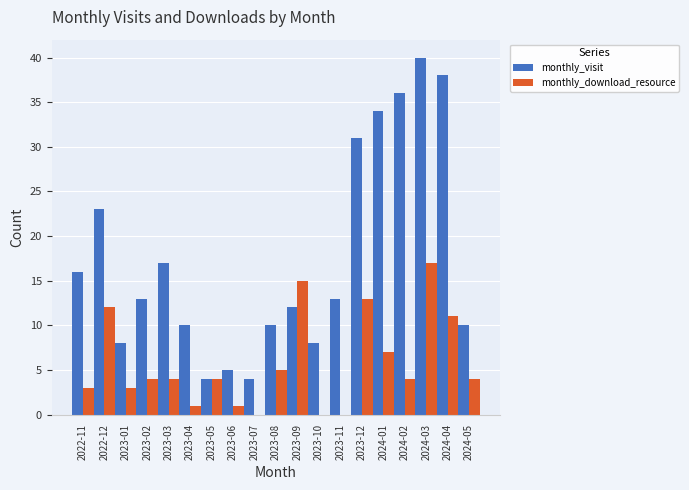

At which label does monthly_visit reach its peak?

2024-03